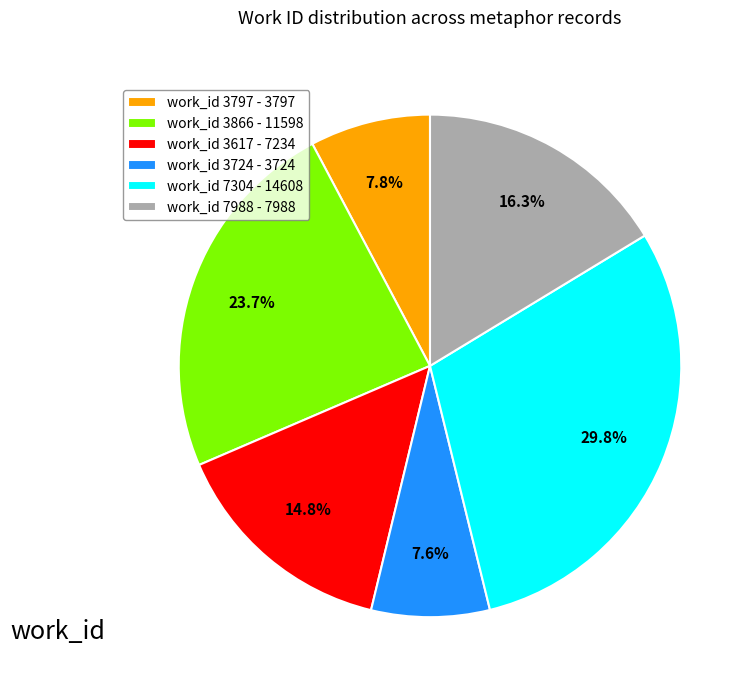

Combined, do work_id 7304 - 14608 and work_id 3724 - 3724 account for over 50%?

No